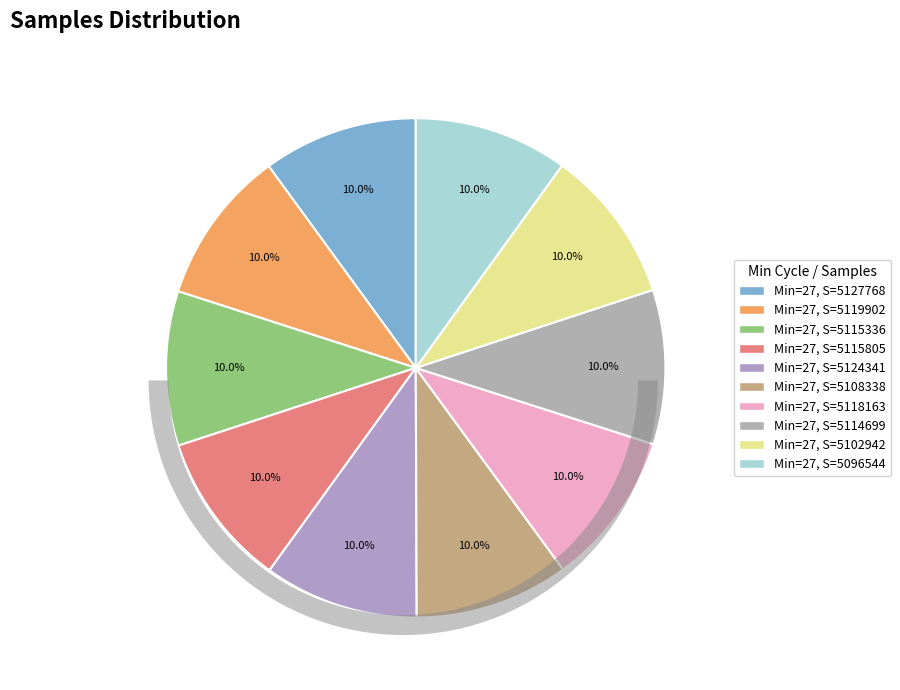

What percentage is NOT represented by 27?

90.0%